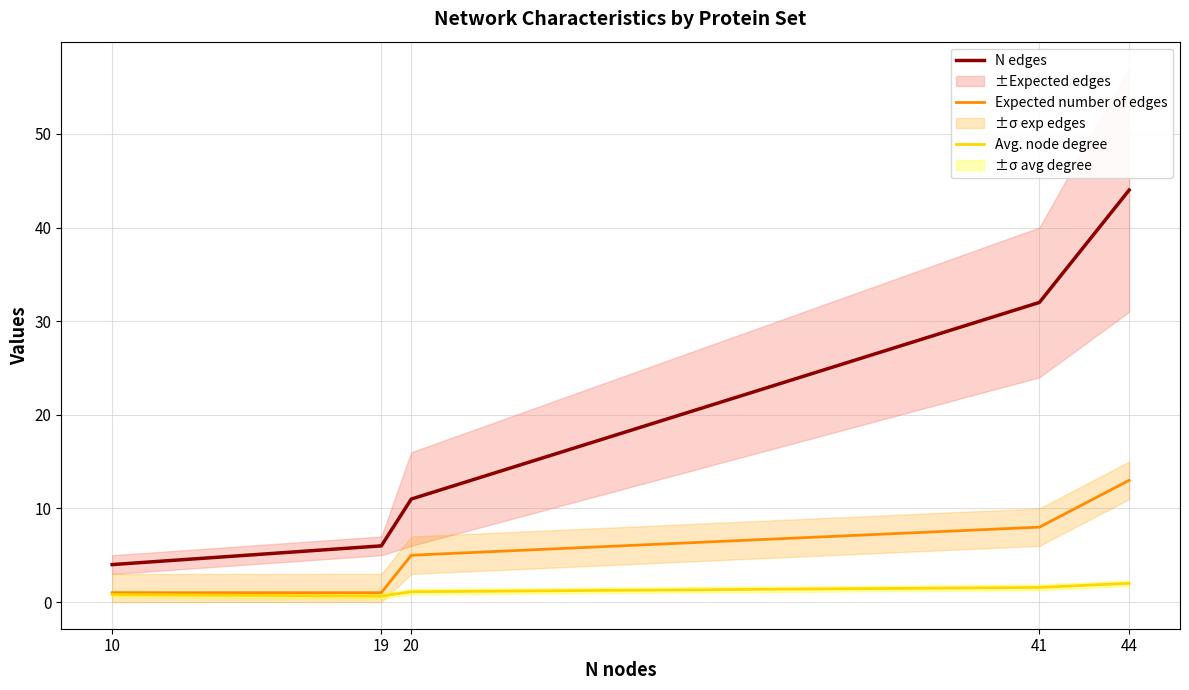

At which category does the chart reach its minimum across all series?

19